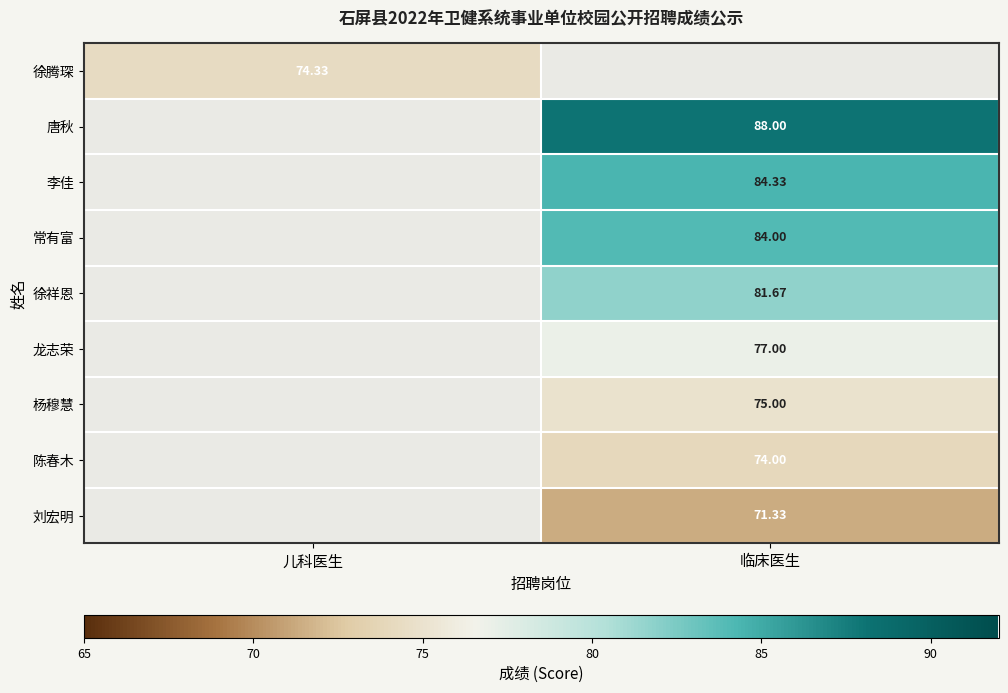

How many categories are shown in the chart?

2